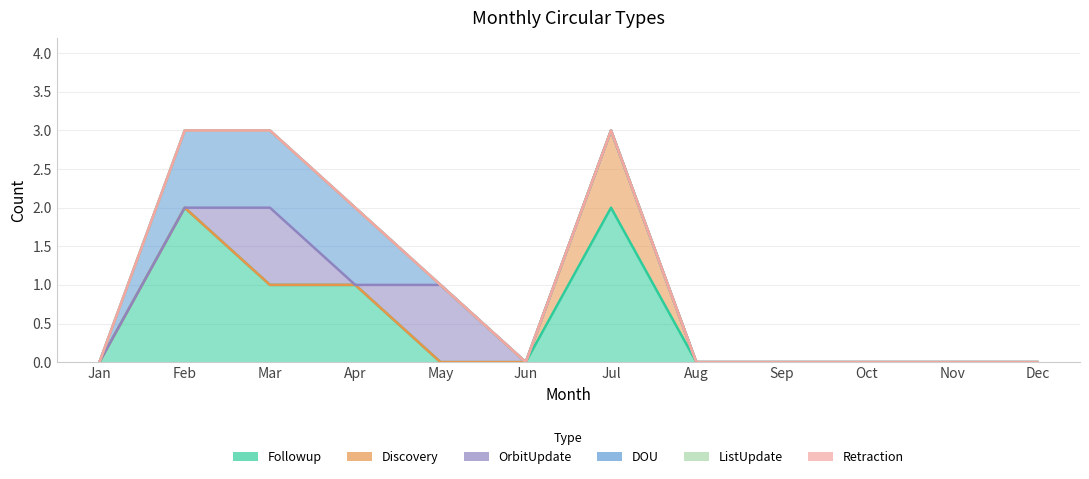

Is the value of DOU at Mar greater than the value of Discovery at Nov?

Yes